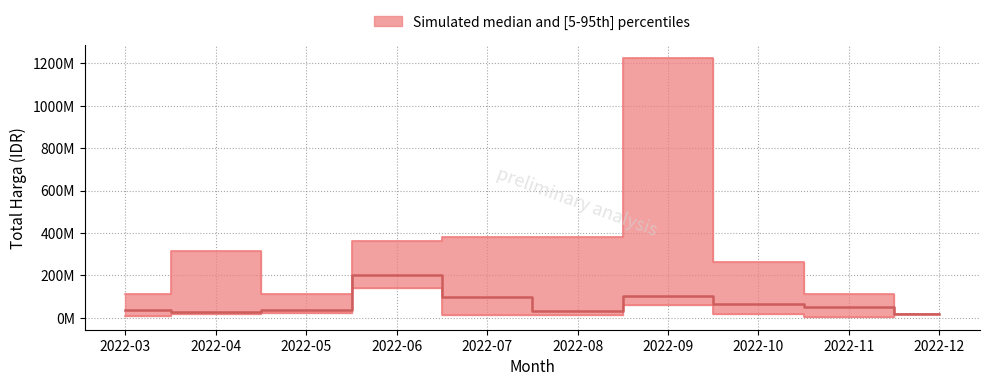

True or false: median and p95 cross at least once.

False